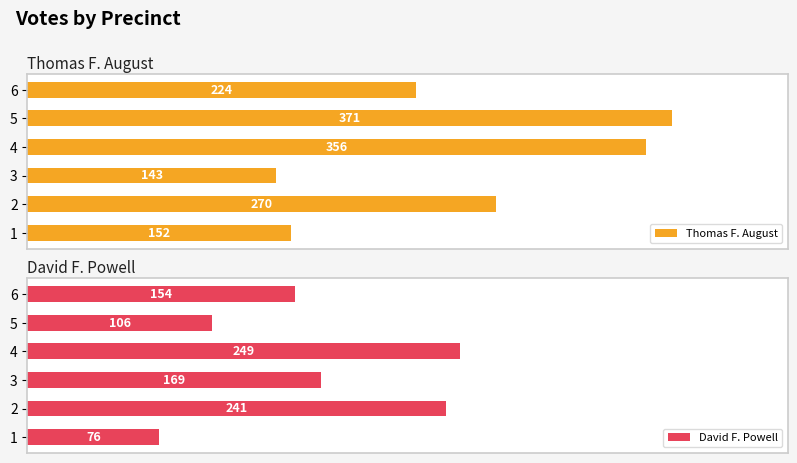

Rank the categories by Thomas F. August value from highest to lowest.

5, 4, 2, 6, 1, 3